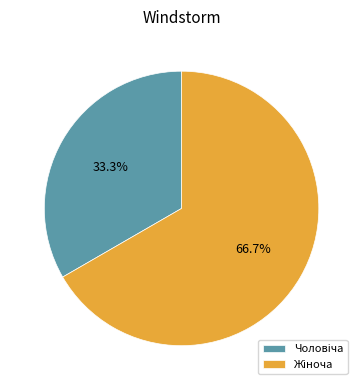

How many segments does this pie chart have?

2